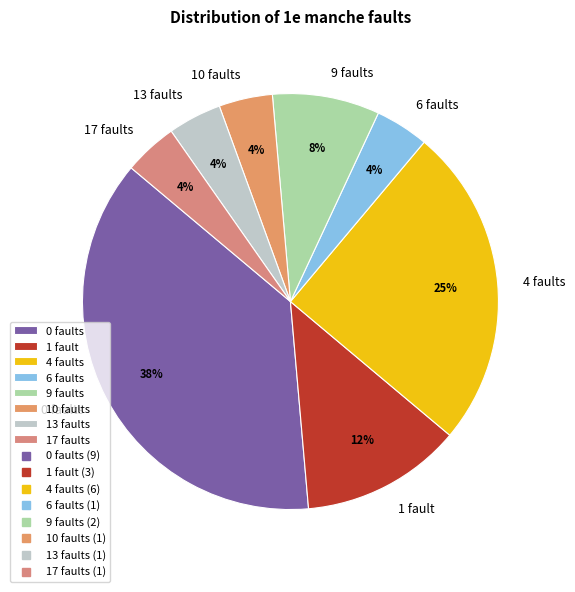

Which category has the biggest portion of the pie?

0 faults